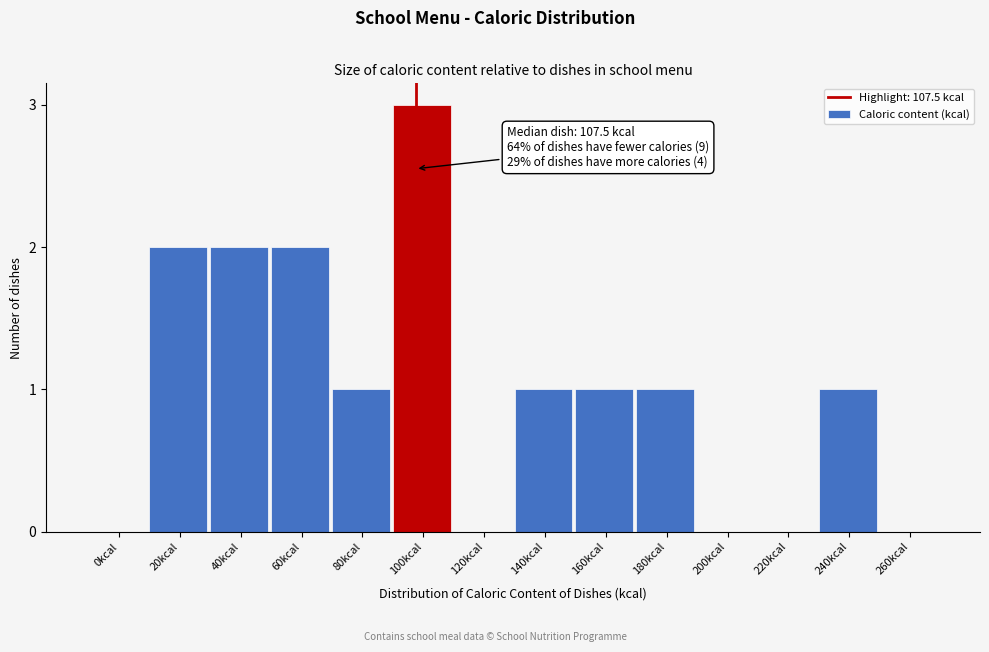

Reading left to right, transcribe all the data shown in this chart.

0kcal=0	20kcal=2	40kcal=2	60kcal=2	80kcal=1	100kcal=3	120kcal=0	140kcal=1	160kcal=1	180kcal=1	200kcal=0	220kcal=0	240kcal=1	260kcal=0